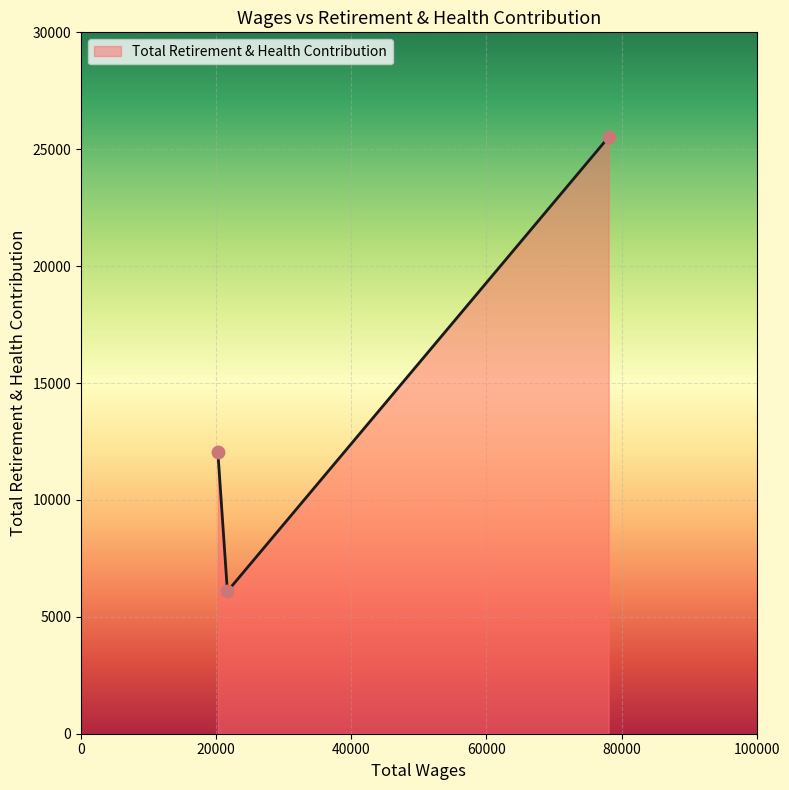

What is the sum of all values?

43655